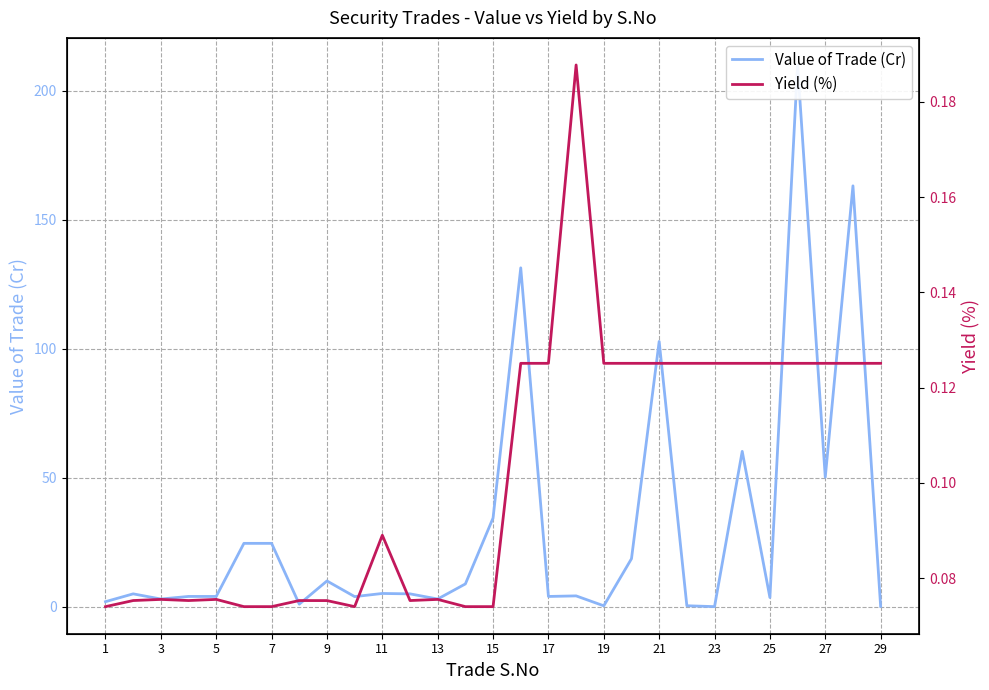

How many interior local valleys does the Value of Trade (Cr) series have?

10